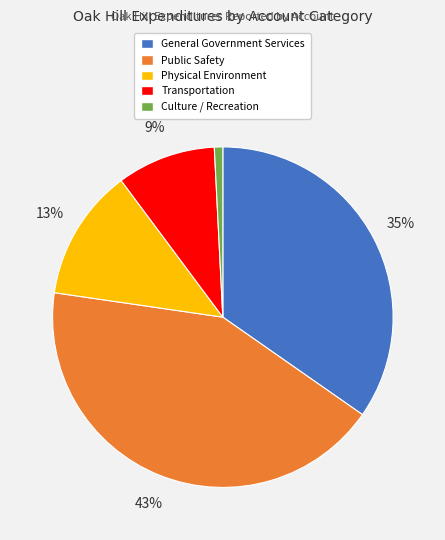

How many segments does this pie chart have?

5